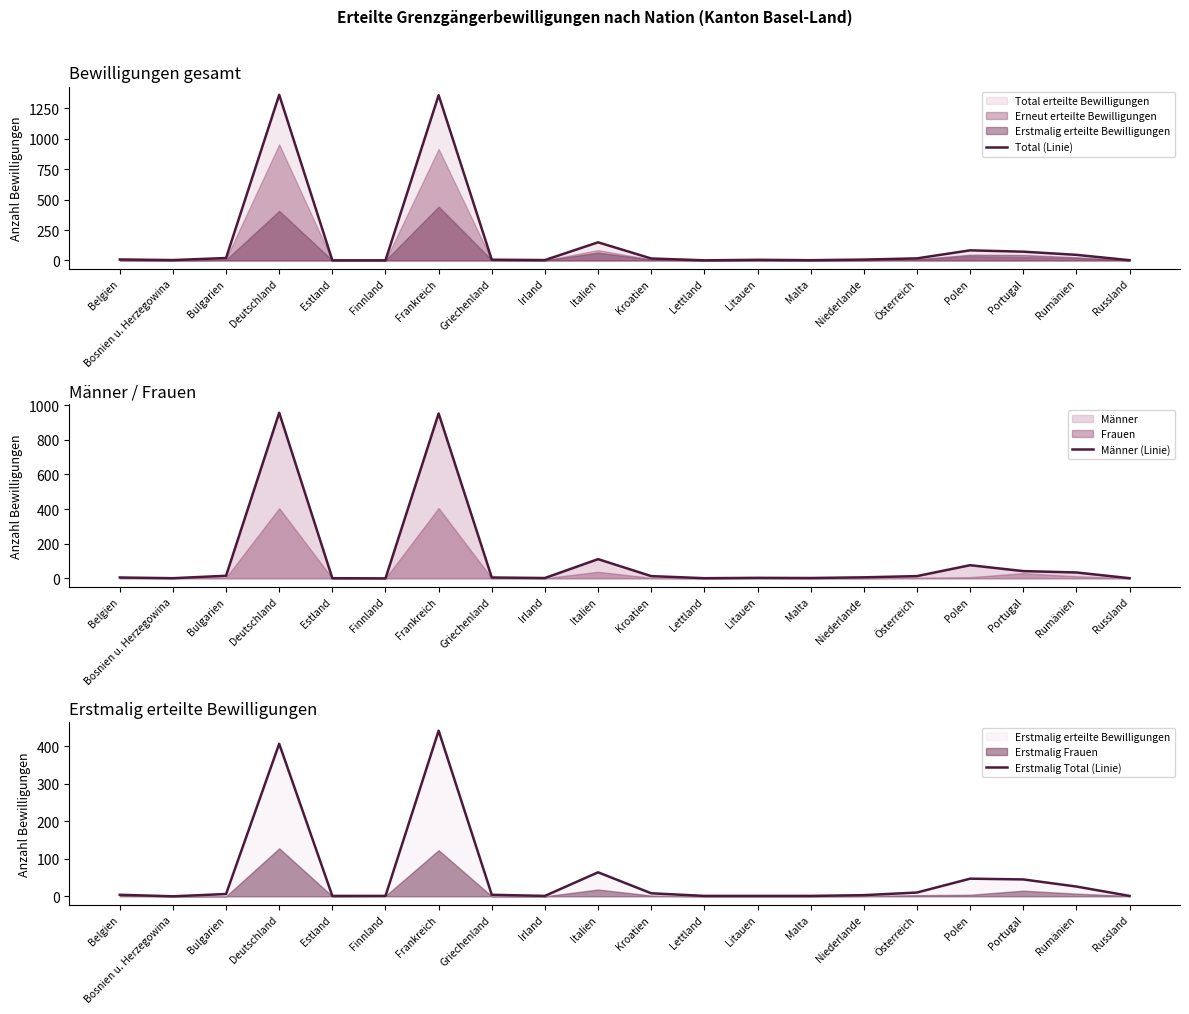

Which series changed the most between Deutschland and Lettland?

Total (Linie)